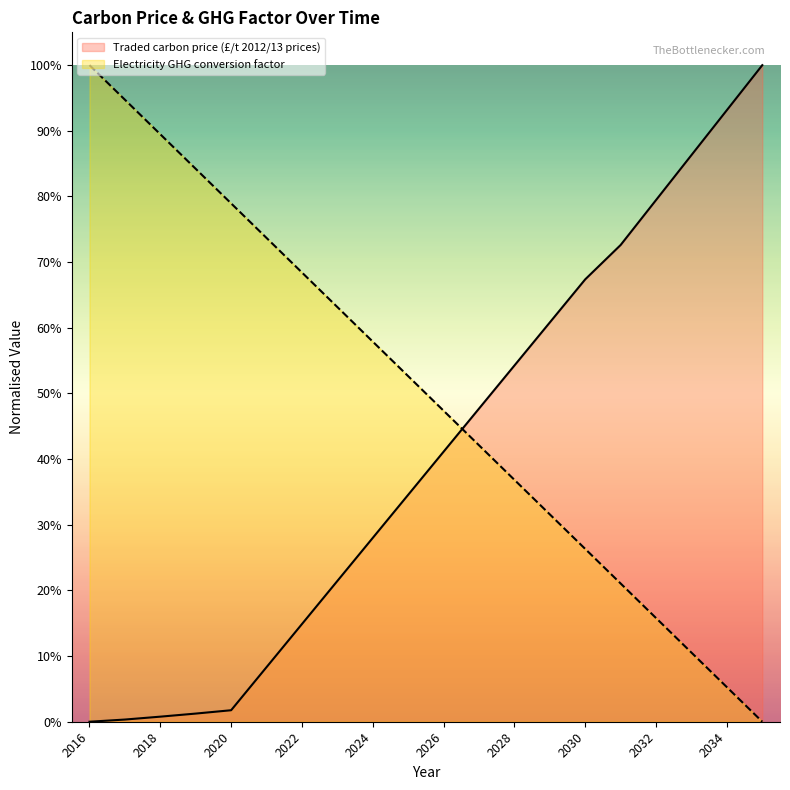

What is the value of the Electricity GHG conversion factor point at the 18th from the left?

0.1